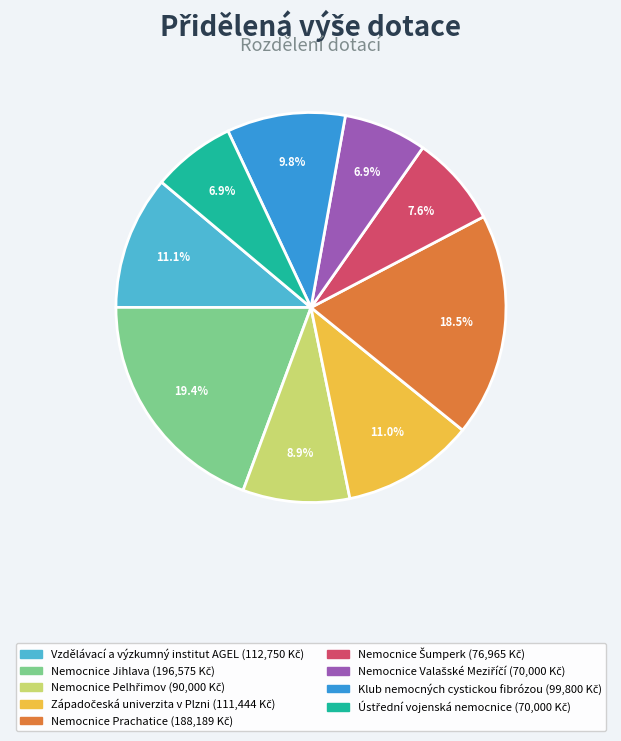

To the nearest percent, what is the difference between the largest and smallest slice percentages?

12%